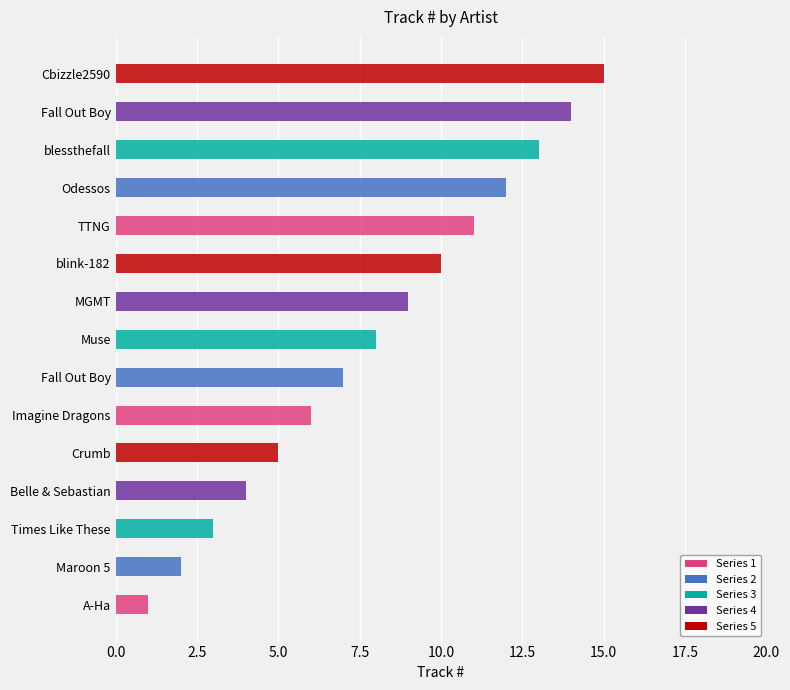

Reading right to left, transcribe all the data shown in this chart.

Cbizzle2590=15	Fall Out Boy=14	blessthefall=13	Odessos=12	TTNG=11	blink-182=10	MGMT=9	Muse=8	Fall Out Boy=7	Imagine Dragons=6	Crumb=5	Belle & Sebastian=4	Times Like These=3	Maroon 5=2	A-Ha=1